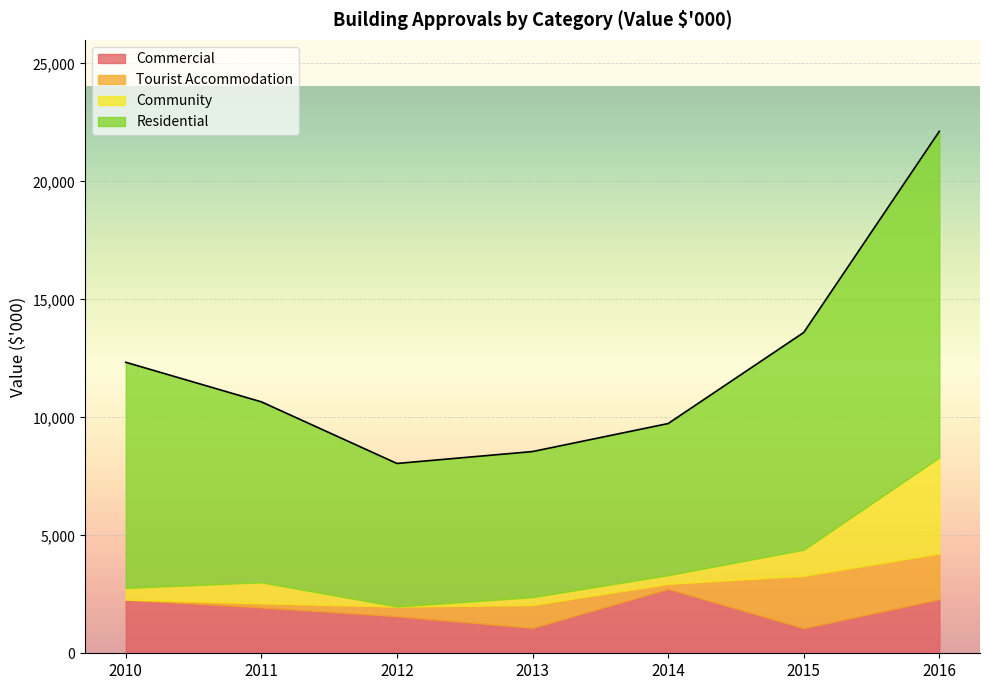

What are all the series names shown in the legend?

Commercial, Tourist Accommodation, Community, Residential